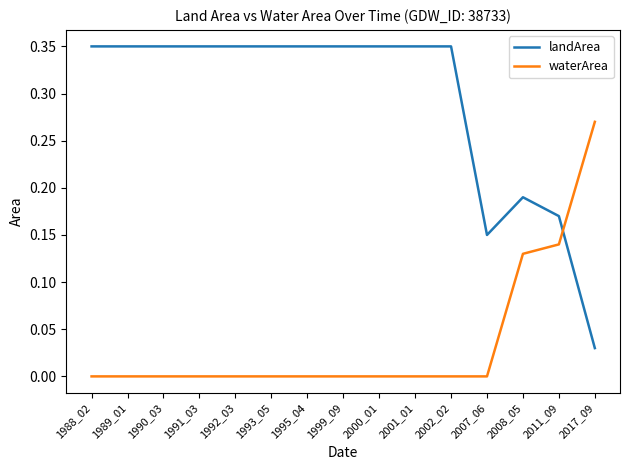

The value of waterArea at 2002_02 is -0.1. True or false?

False